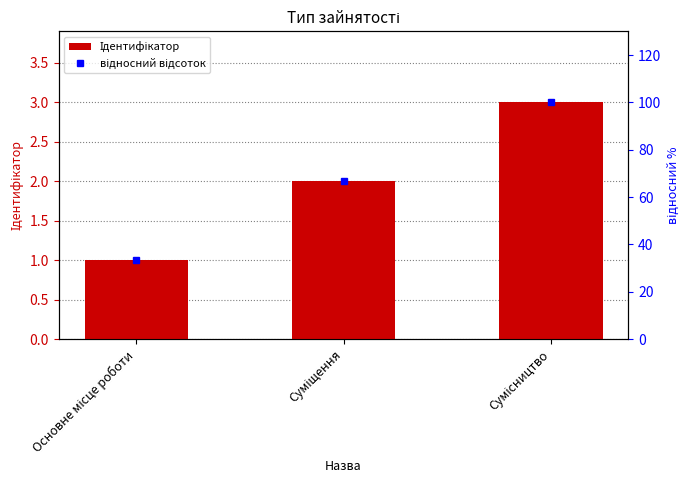

At Суміщення, list the series in order from largest to smallest.

відносний відсоток, Ідентифікатор